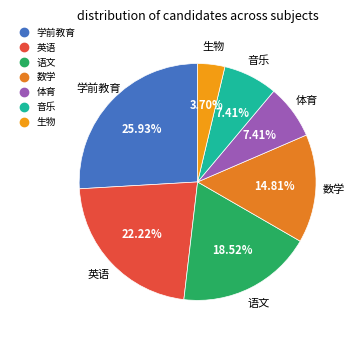

True or false: 语文 accounts for 19% of the total.

True